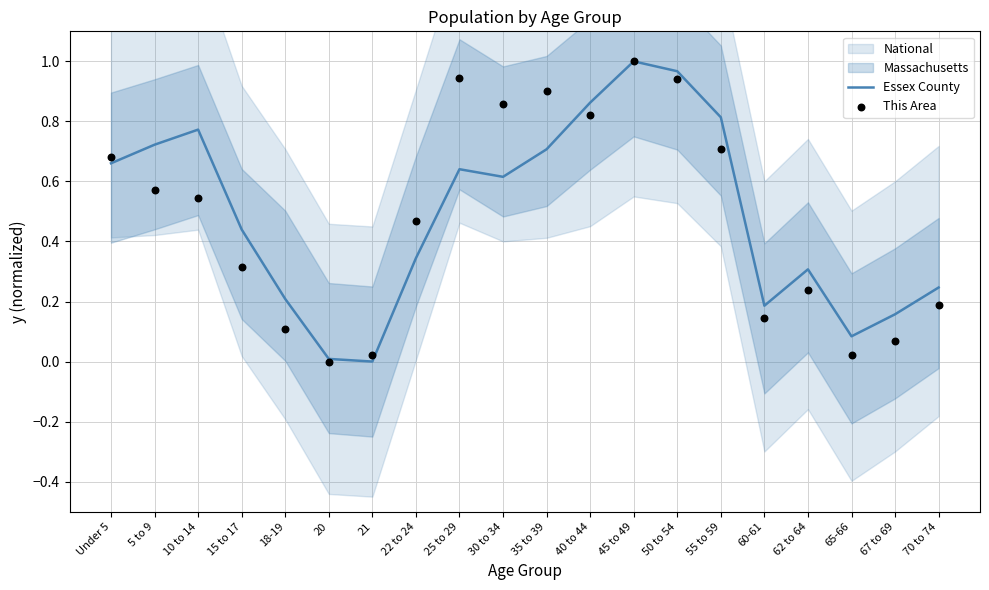

Is it true that Essex County equals 1.0 at 45 to 49?

True